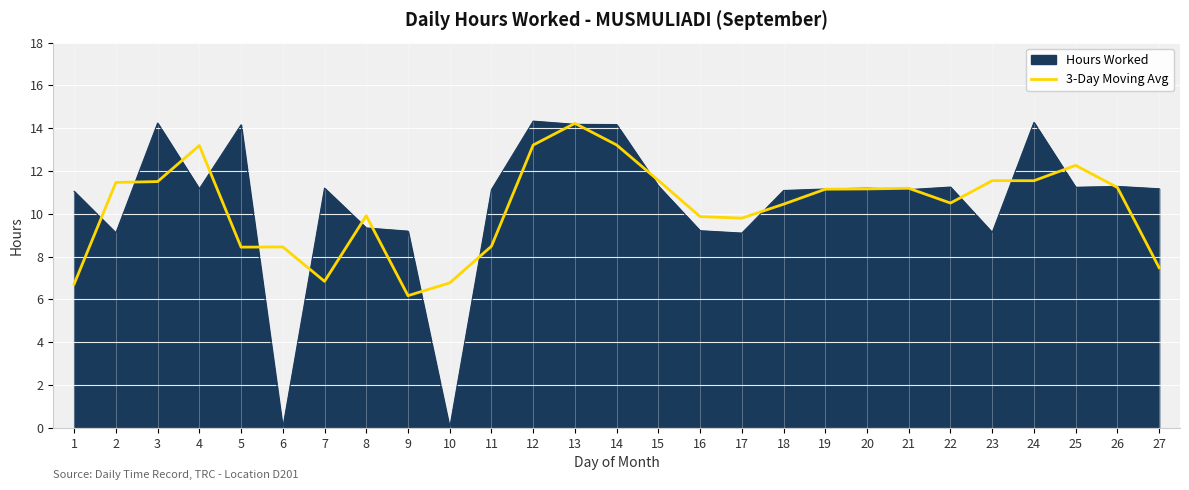

What is the total value across all series at 3?

25.7